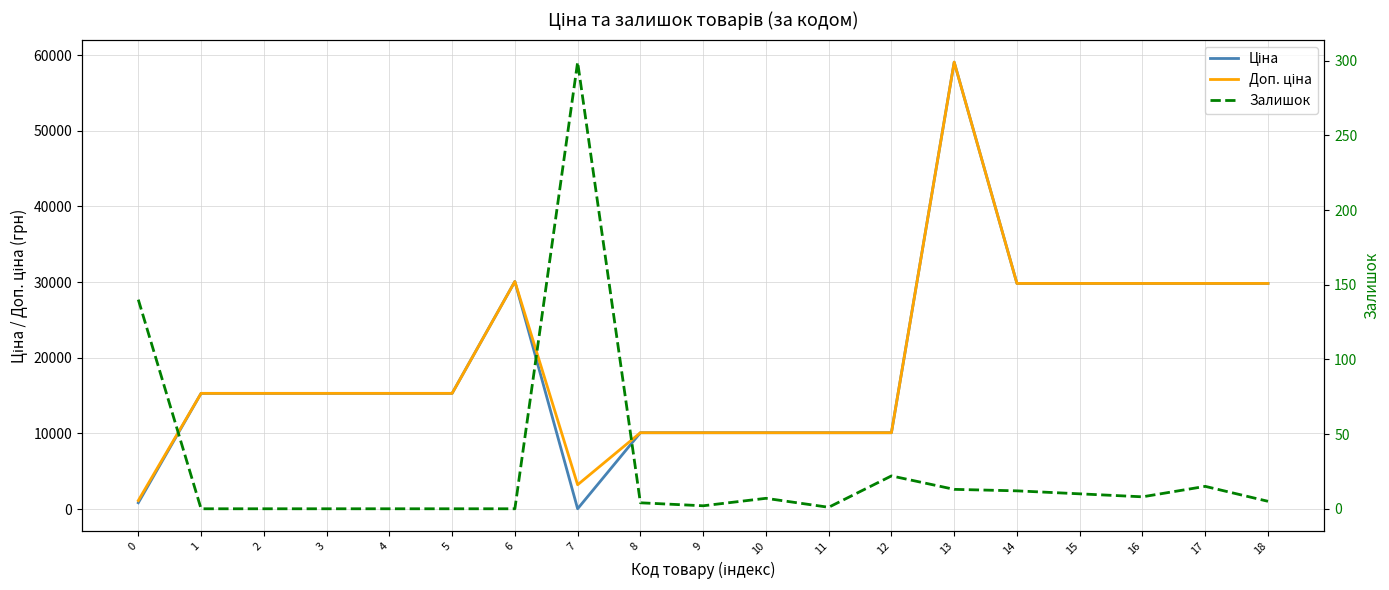

What is the difference between the highest and lowest values at 8?

10081.8